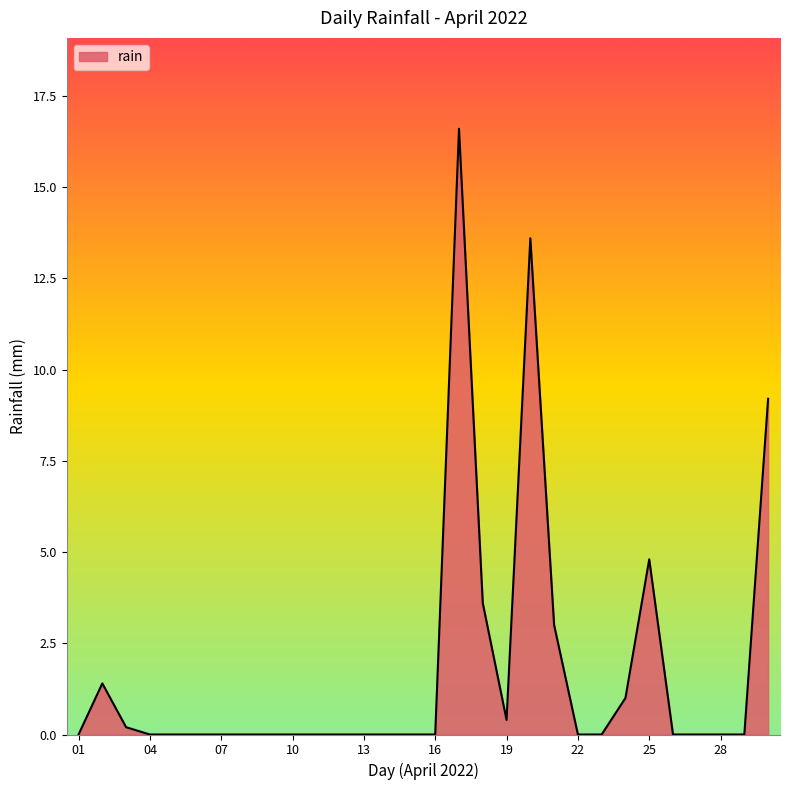

How many distinct data groups are displayed?

1